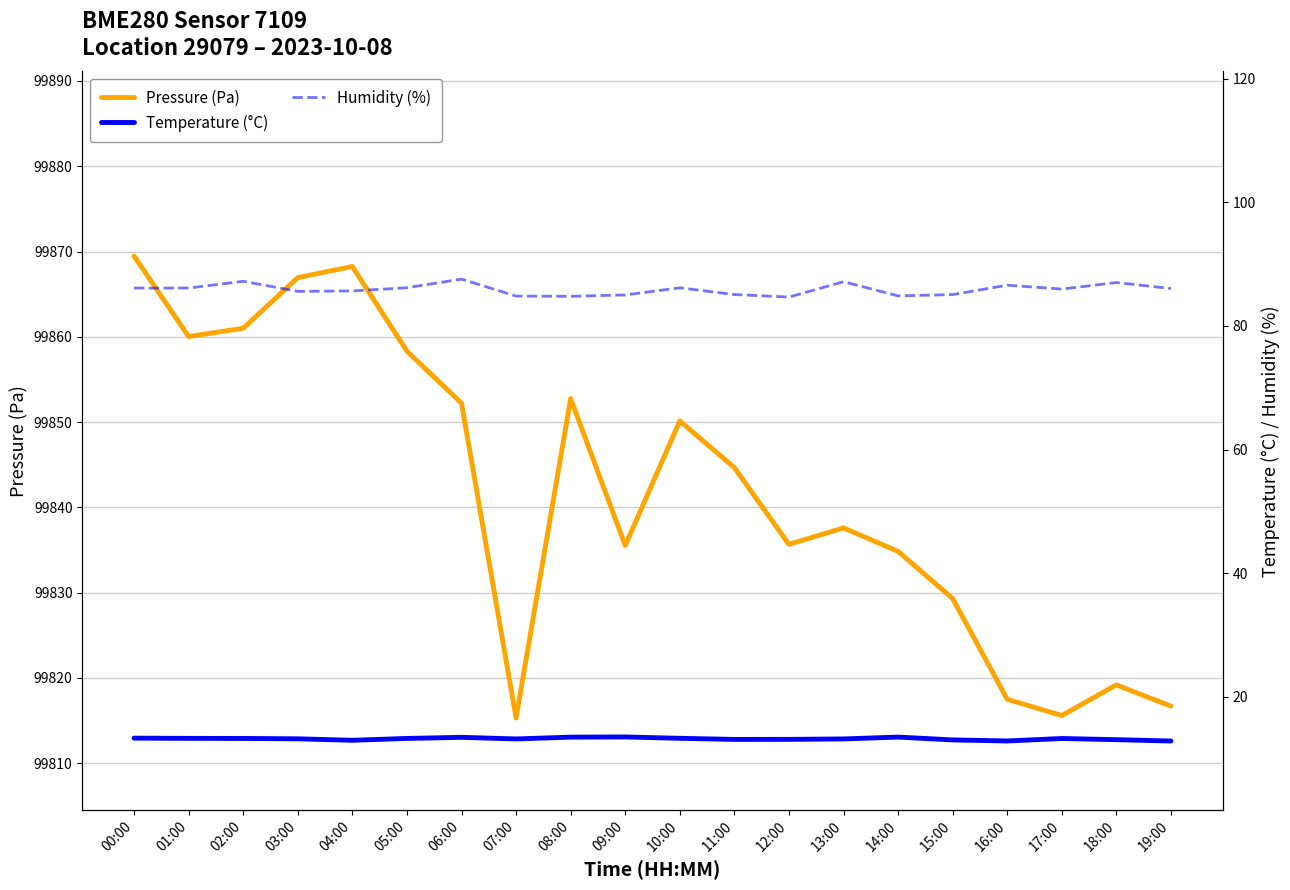

How many interior local valleys does the humidity series have?

5